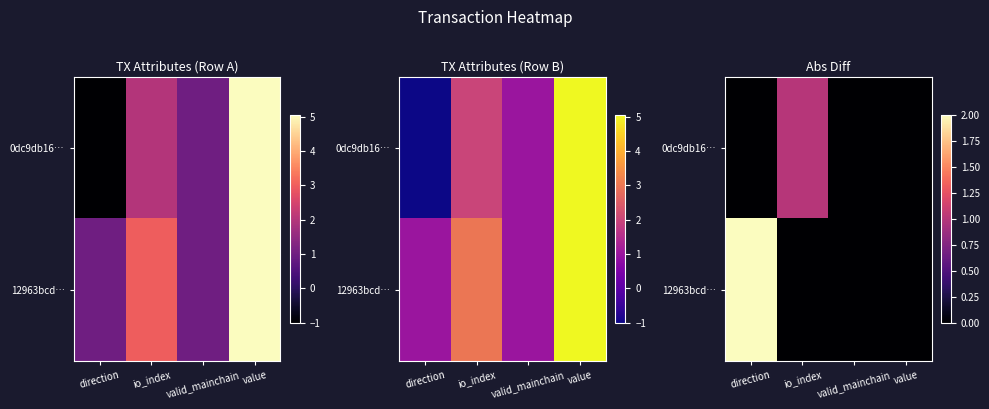

List the series in order of their peak value, lowest first.

0dc9db16…, 12963bcd…